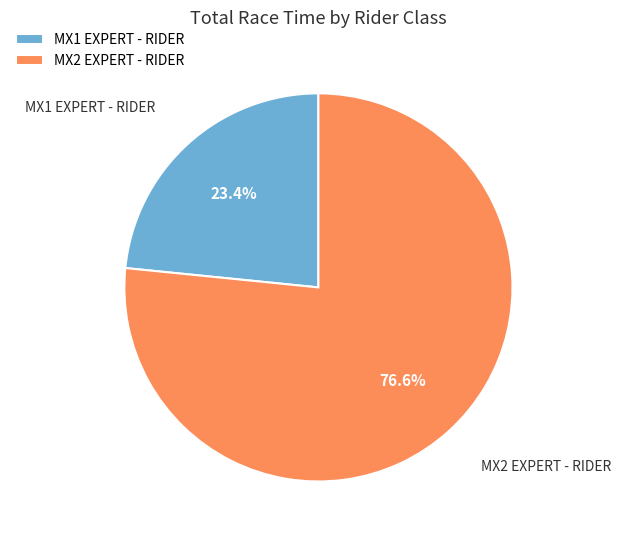

To the nearest percent, what is the difference between the MX2 EXPERT - RIDER and MX1 EXPERT - RIDER slice percentages?

53%